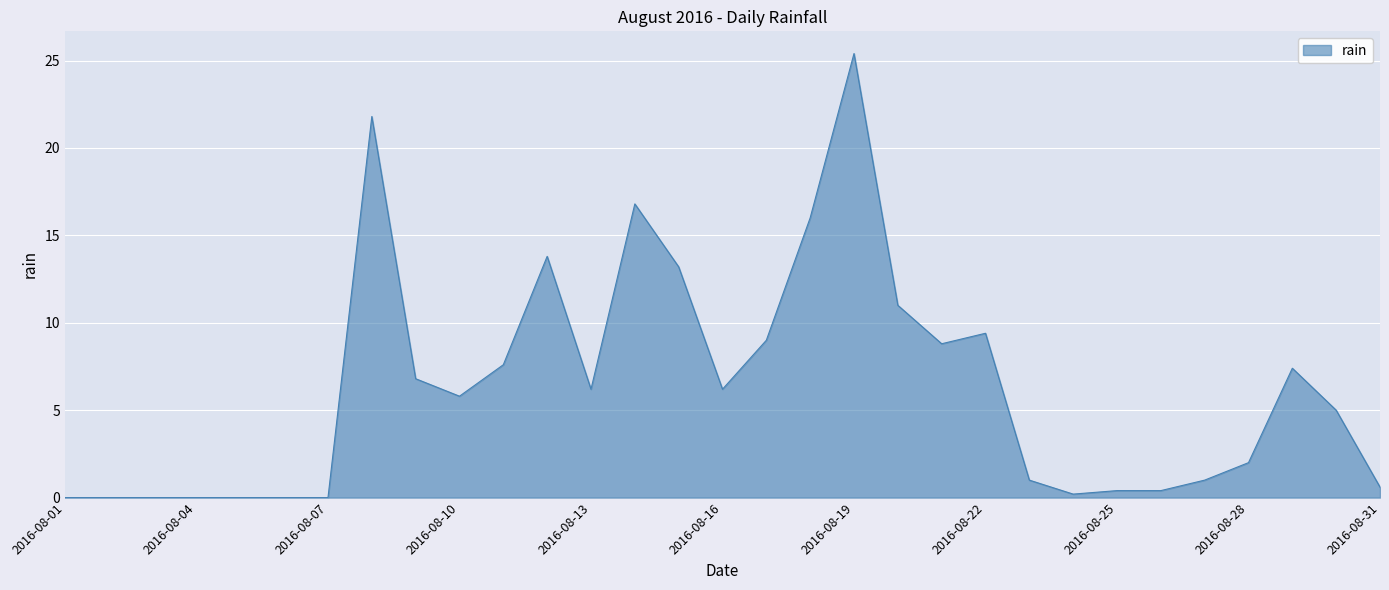

What is the maximum value shown in the chart?

25.4